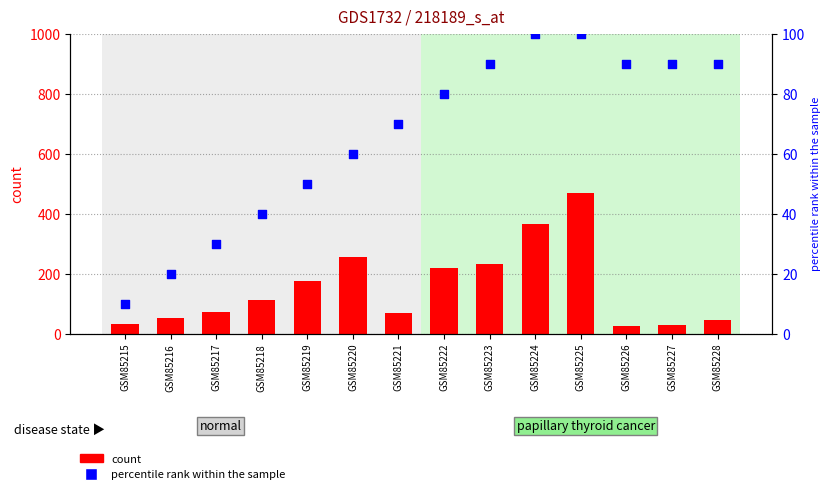

Is the value of count at GSM85223 greater than the value of percentile rank within the sample at GSM85224?

Yes